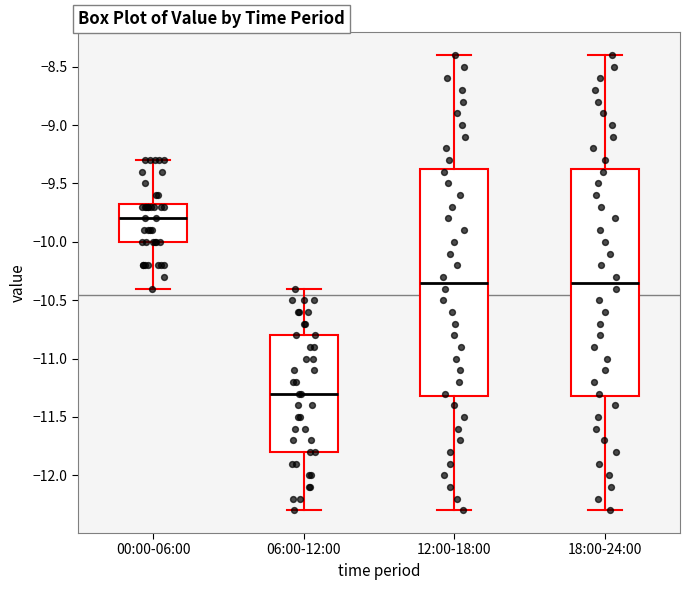

Reading left to right, transcribe this box plot: for each box, give where its median line is, the range the box spans, and where its two whiskers end, as read against the y-axis. The values are not printed on the chart, so give them approximately, as read against the axis.

00:00-06:00: median -9.80, box -10.00 to -9.65, whiskers -10.40 to -9.30
06:00-12:00: median -11.30, box -11.80 to -10.80, whiskers -12.30 to -10.40
12:00-18:00: median -10.35, box -11.30 to -9.35, whiskers -12.30 to -8.40
18:00-24:00: median -10.35, box -11.30 to -9.35, whiskers -12.30 to -8.40